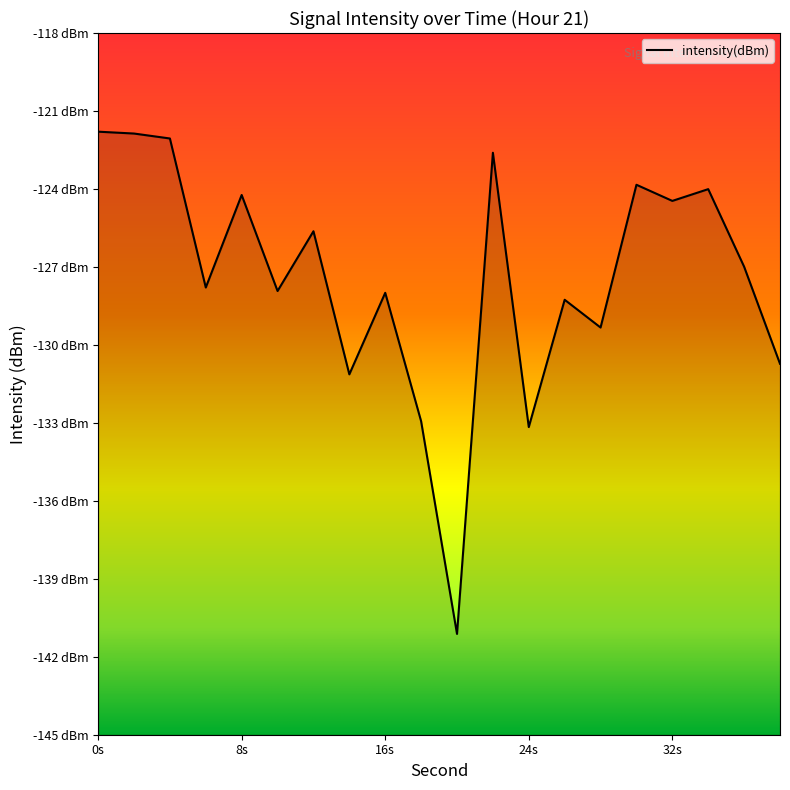

The chart shows a value of -124.0 at 34. True or false?

True